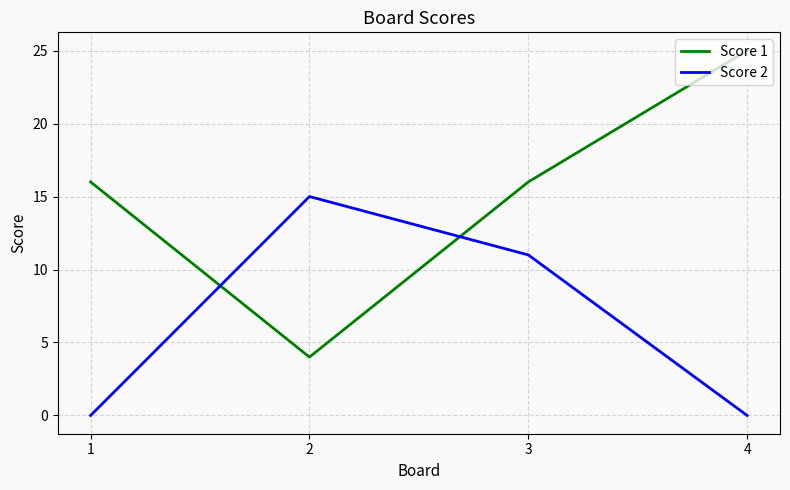

Which series changed the most between 1 and 2?

Score 2